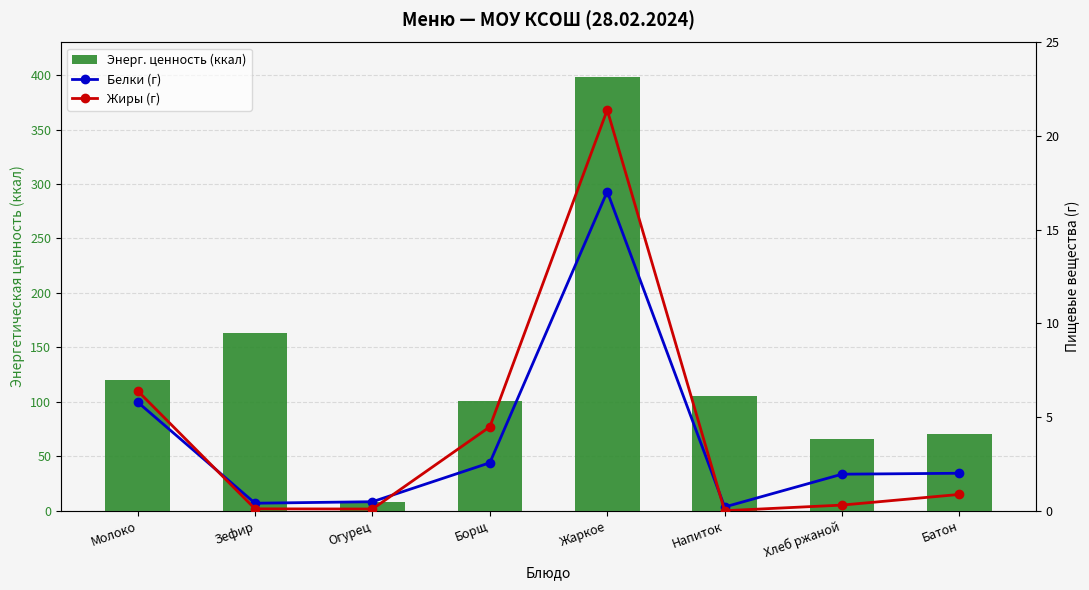

What is the difference between the maximum and minimum values in the Жиры (г) series?

21.4